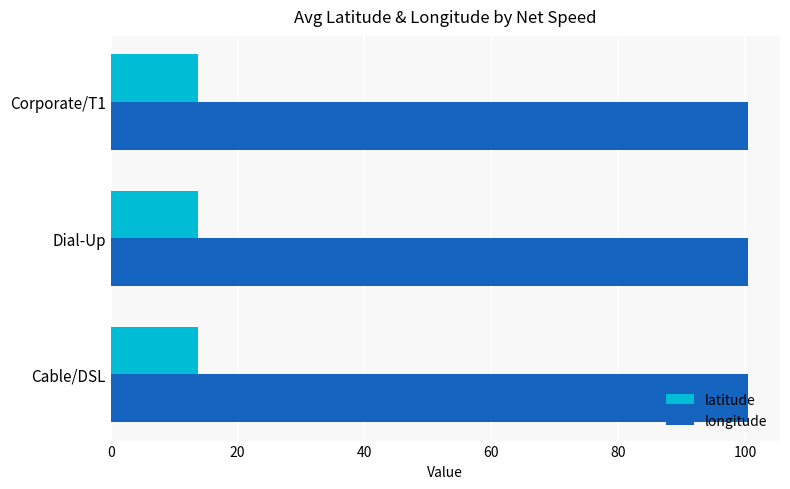

What is the maximum value shown in the chart?

100.5